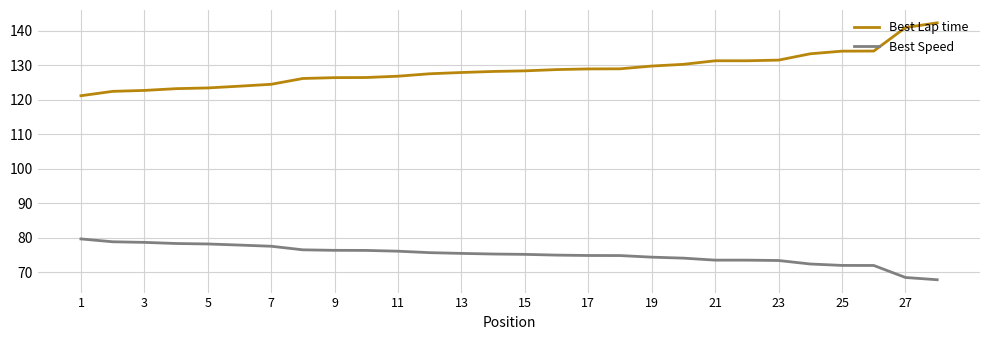

Rank the series by their maximum value, from highest to lowest.

Best Lap time, Best Speed